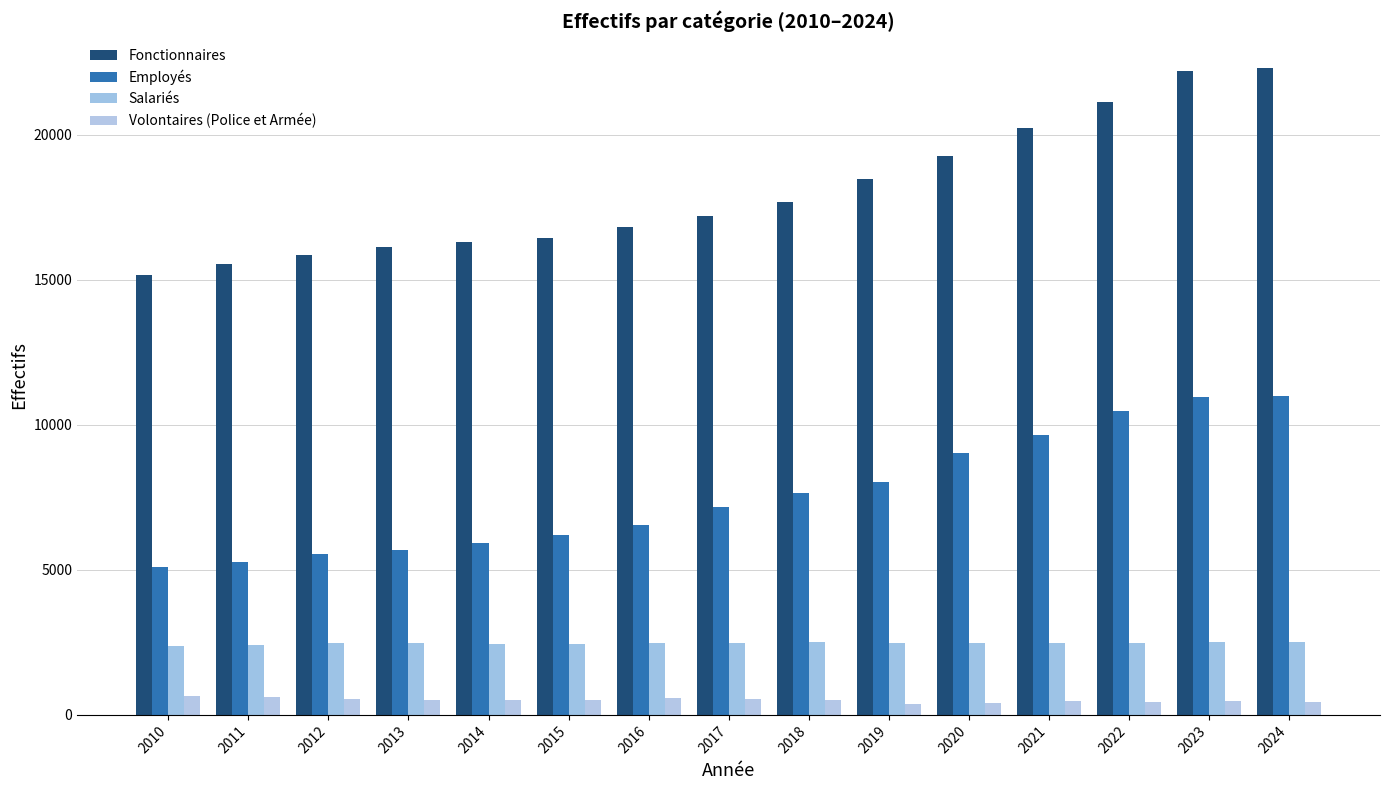

Are the bars horizontal?

No